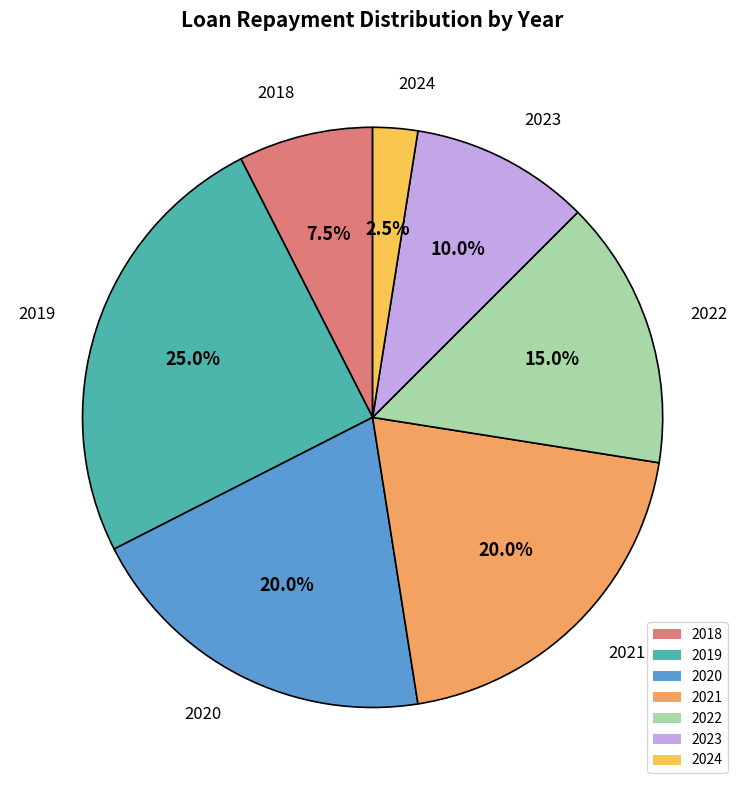

The 2018 slice represents 1% of the pie. True or false?

False